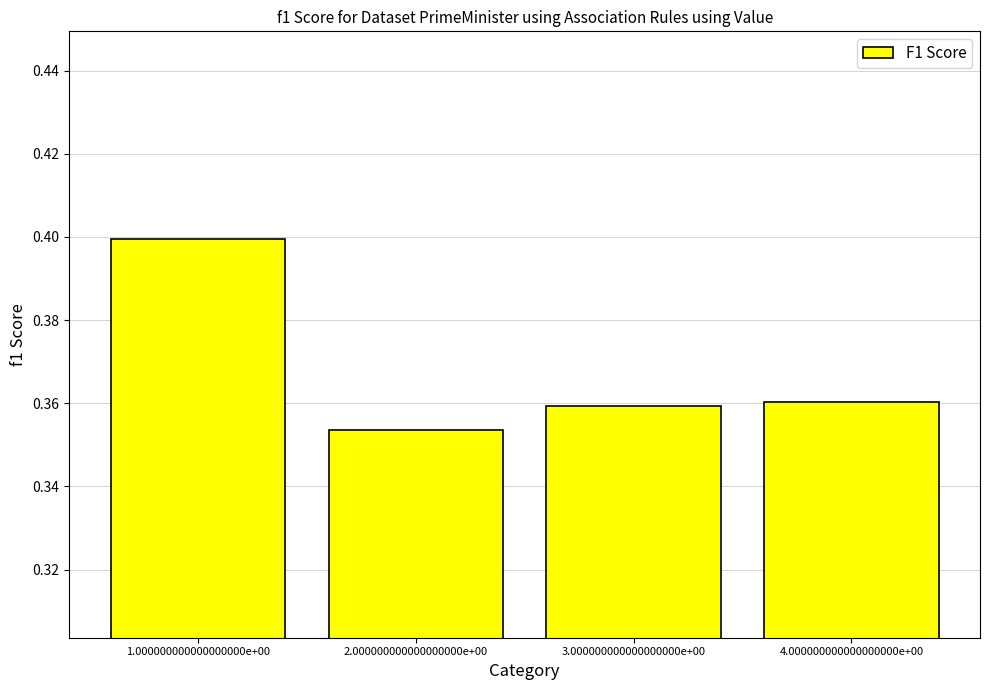

True or false: the data shows 0.2 at 3.000000000000000000e+00.

False